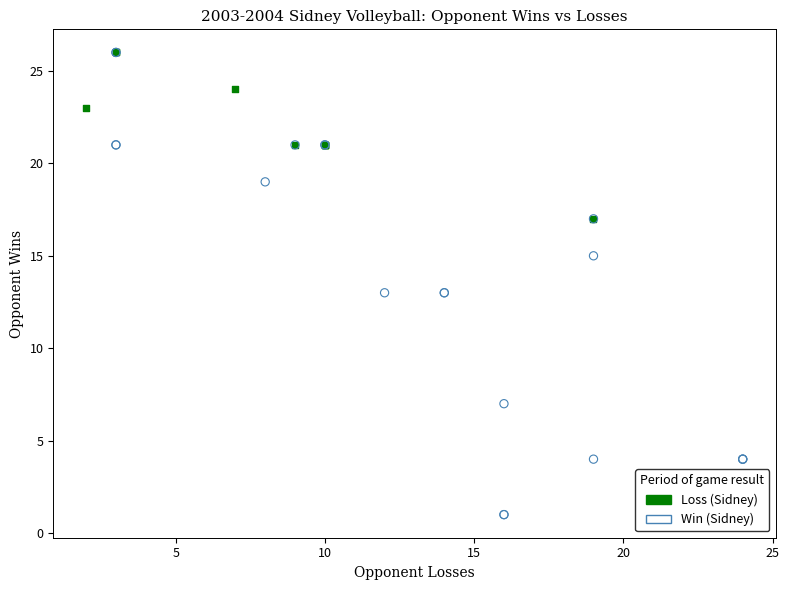

Which series contains the lowest Y value?

Win (Sidney)